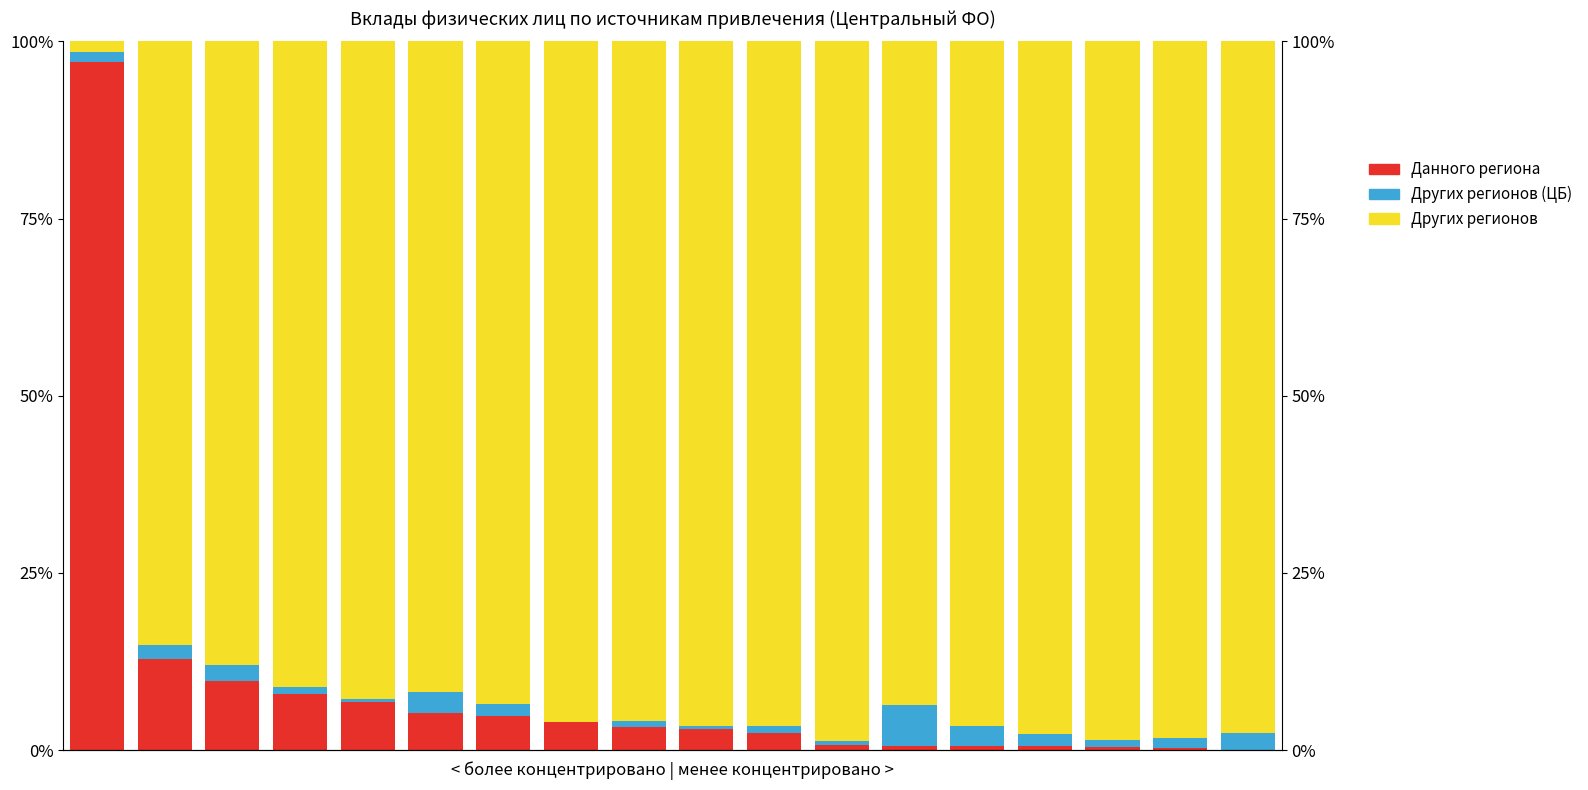

What is the sum of all Кредитными организациями данного региона values?

160.0